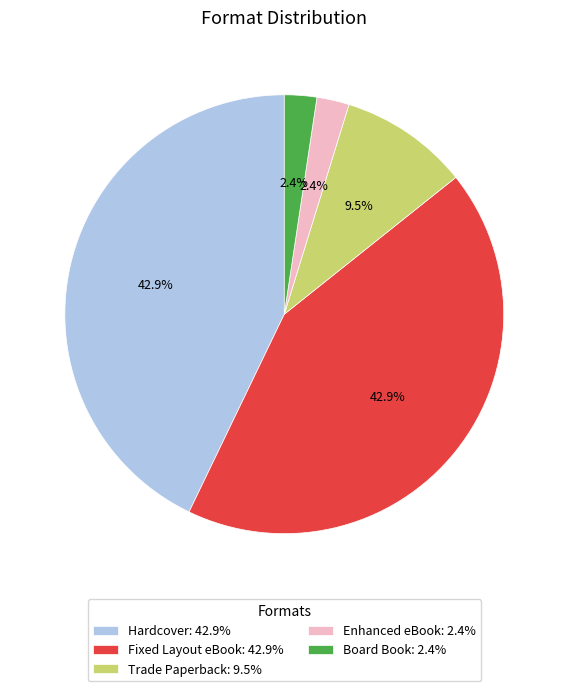

What percentage do Board Book and Enhanced eBook together represent?

4.8%